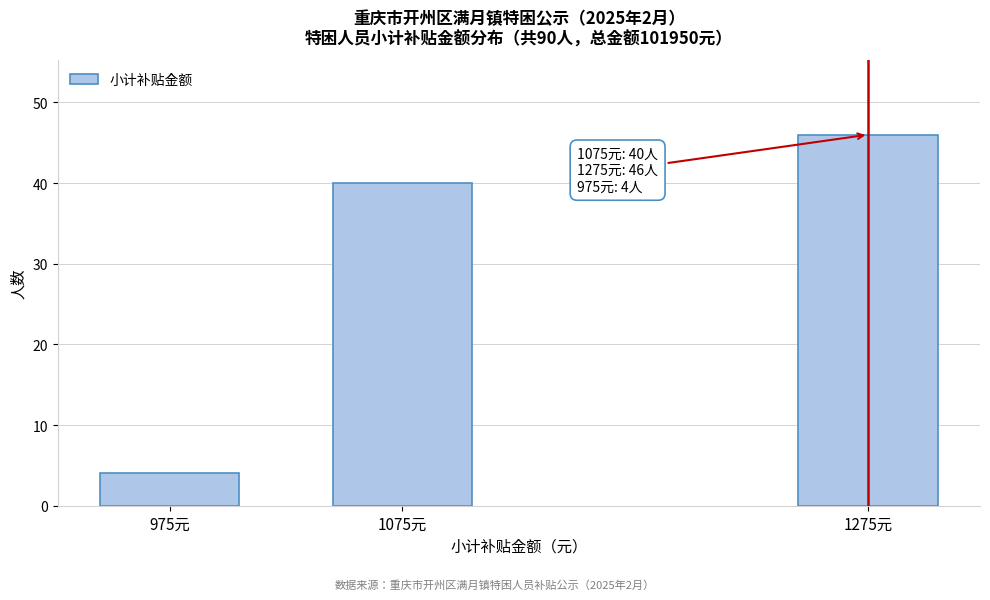

Reading left to right, transcribe all the data shown in this chart.

4	40	46